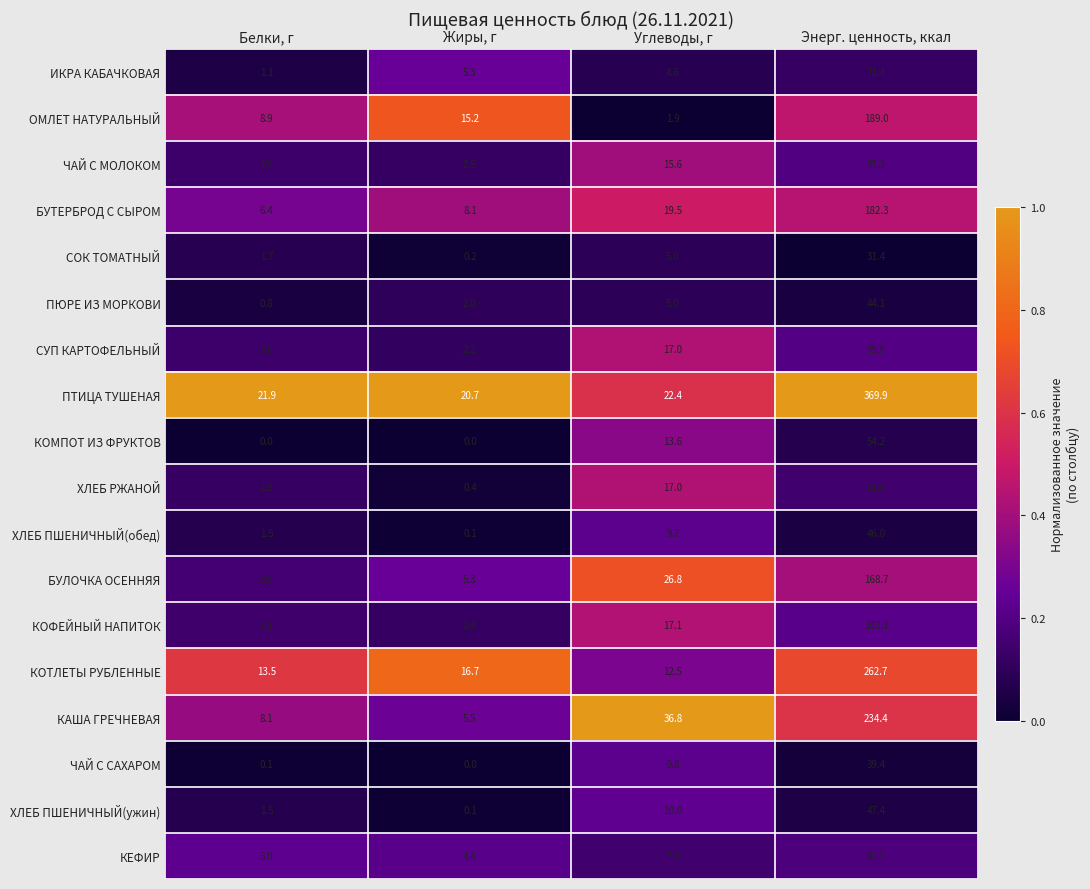

True or false: СОК ТОМАТНЫЙ has a value of 7.3 at Углеводы, г.

False